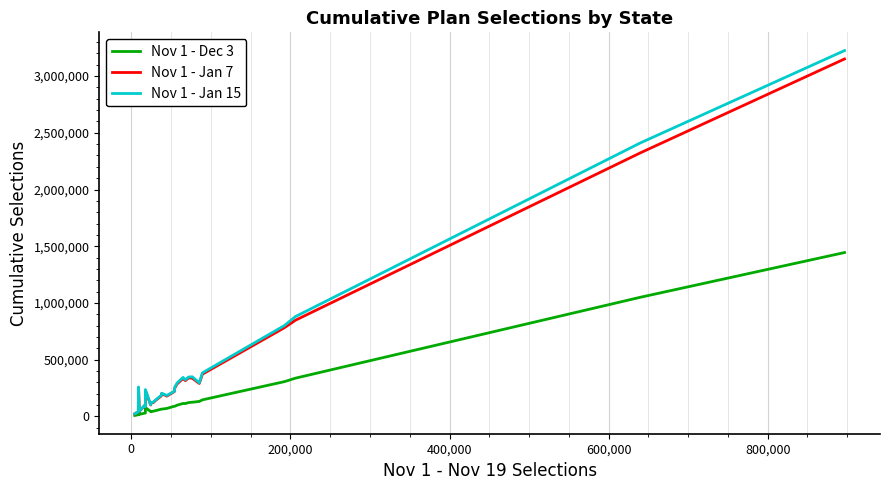

How many lines are shown in the chart?

3